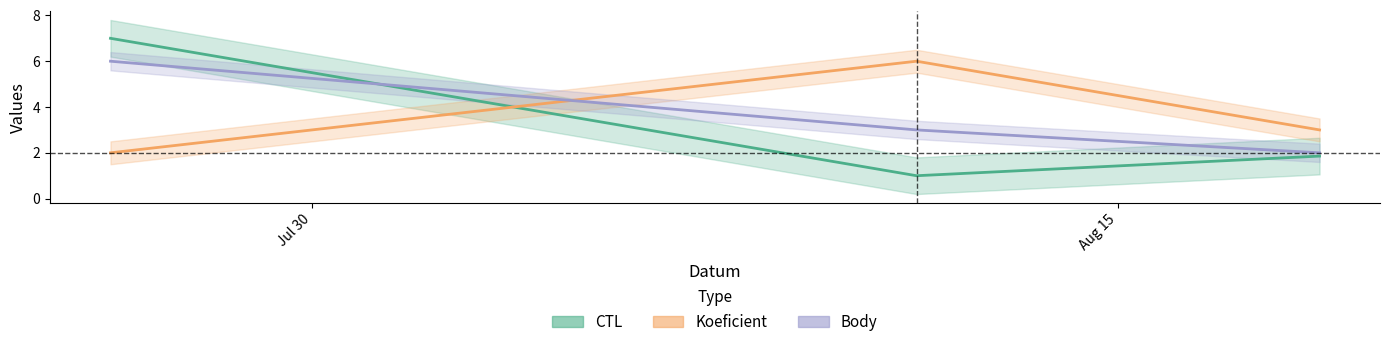

What is the difference between the Body values at 2017-08-19 and 2017-08-11?

1.0